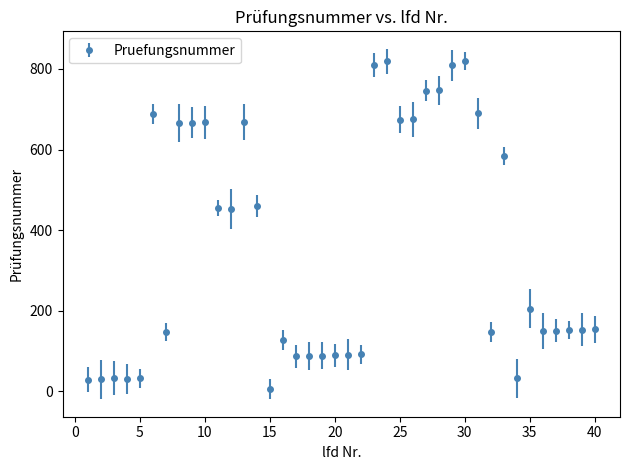

What is the average value?

356